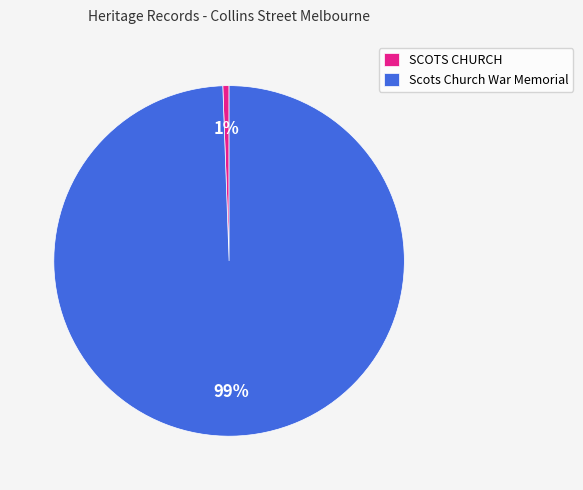

Combined, do Scots Church War Memorial and SCOTS CHURCH account for over 50%?

Yes